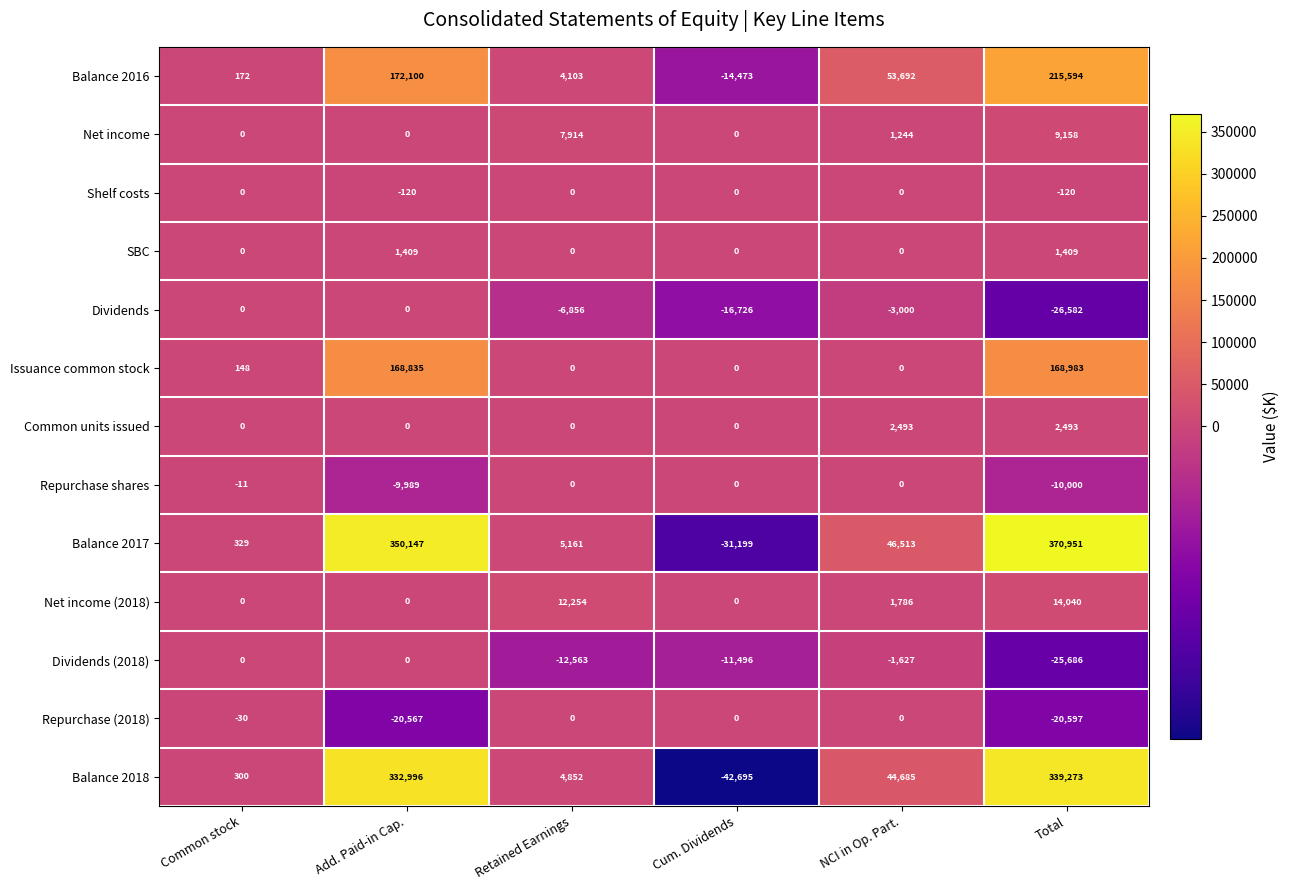

At which category is the sum across all series the highest?

Total